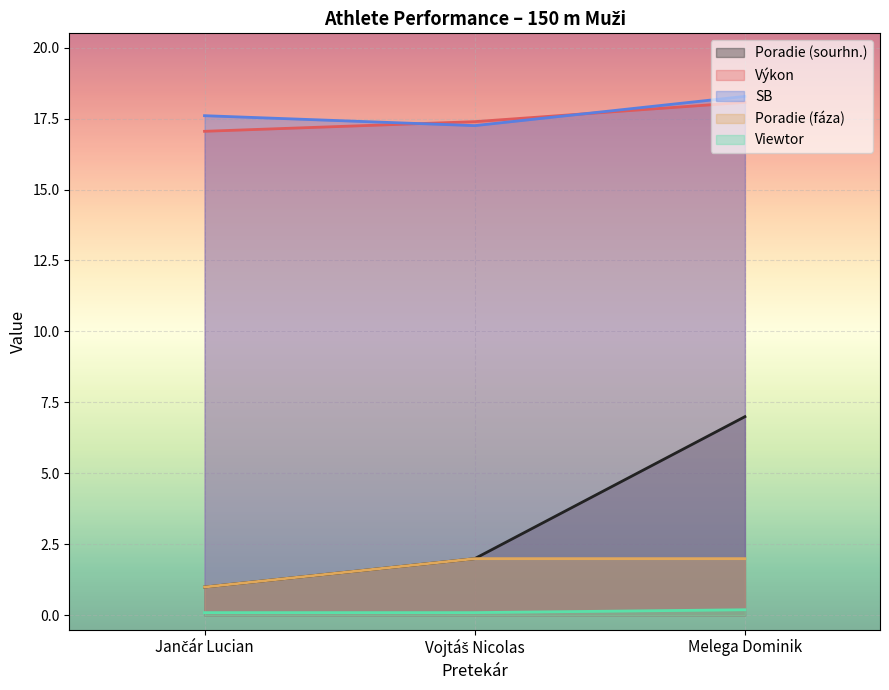

What is the difference between the maximum and minimum values in the Poradie (fáza) series?

1.0